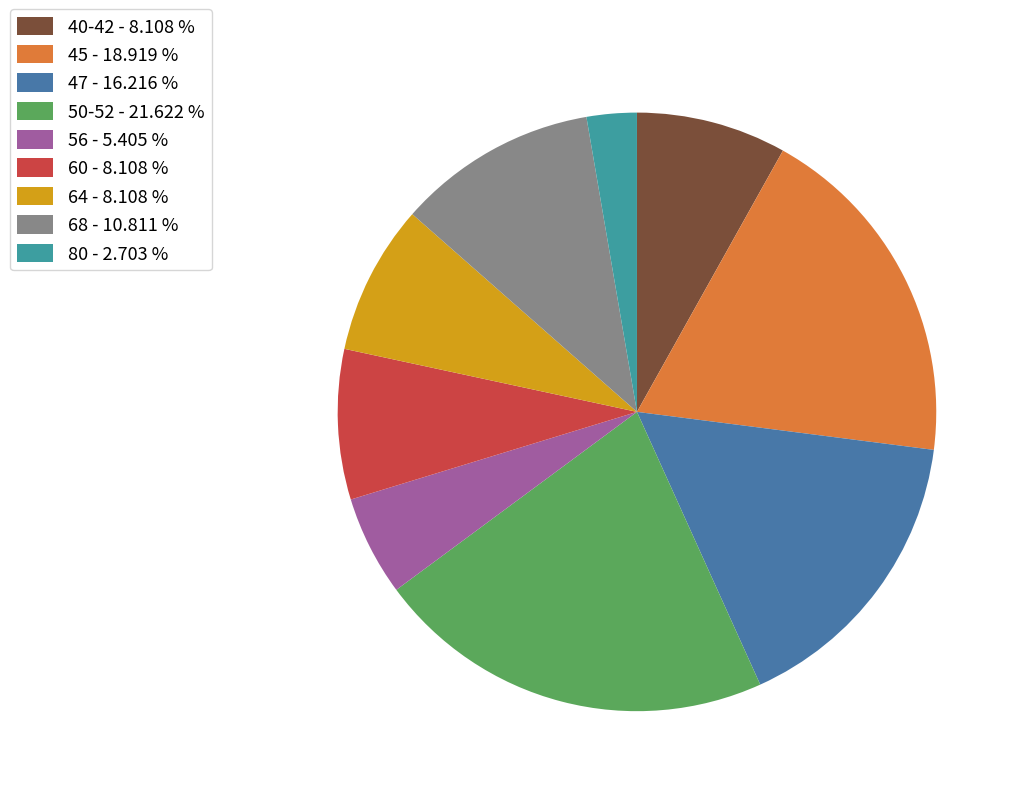

Which has a higher value, 47 - 16.216 % or 60 - 8.108 %?

47 - 16.216 %